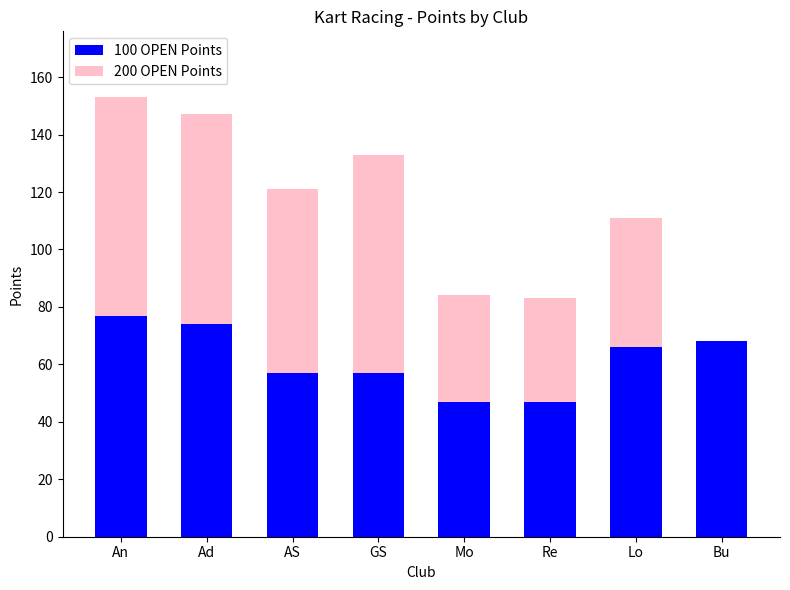

Does the chart contain stacked bars?

Yes